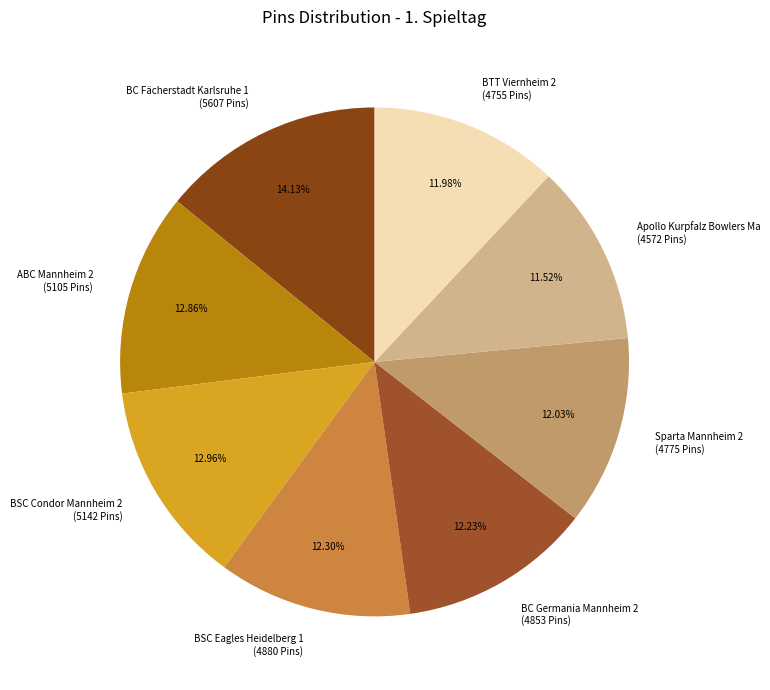

How many slices are in this pie chart?

8